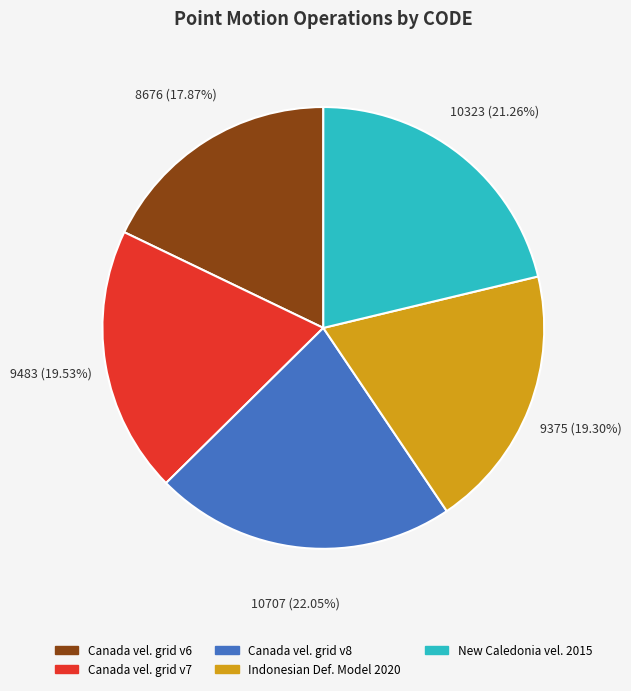

Is there any slice that represents more than half of the pie?

No